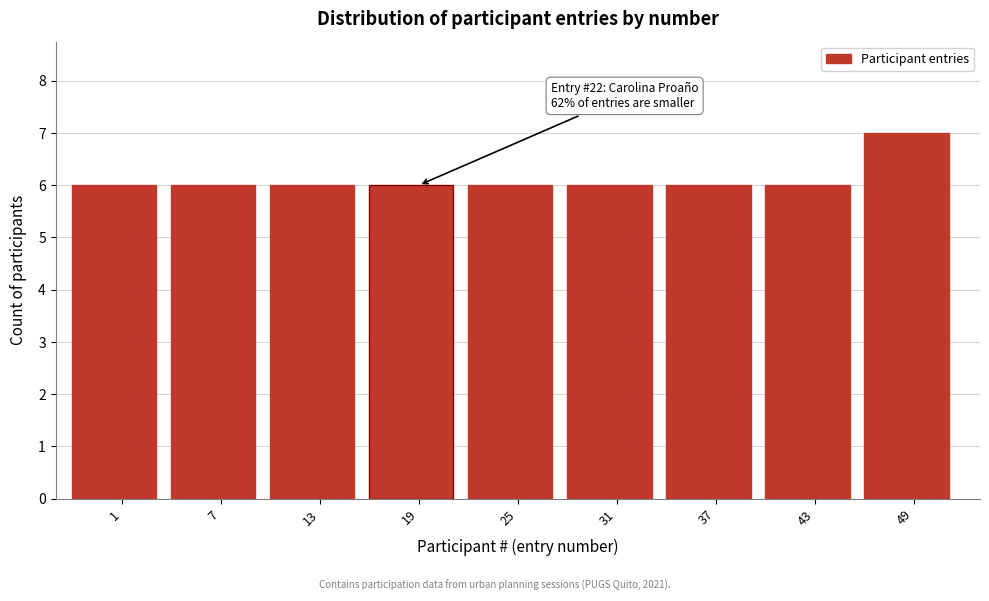

Reading left to right, extract all data points from this chart.

1=6	7=6	13=6	19=6	25=6	31=6	37=6	43=6	49=7